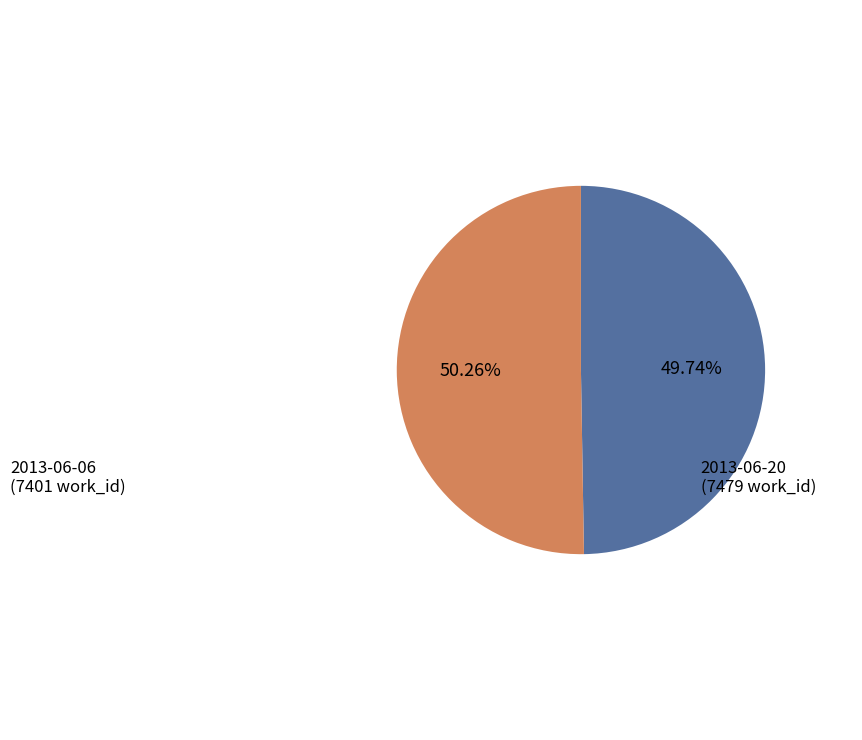

Which category has the smallest portion of the pie?

2013-06-06